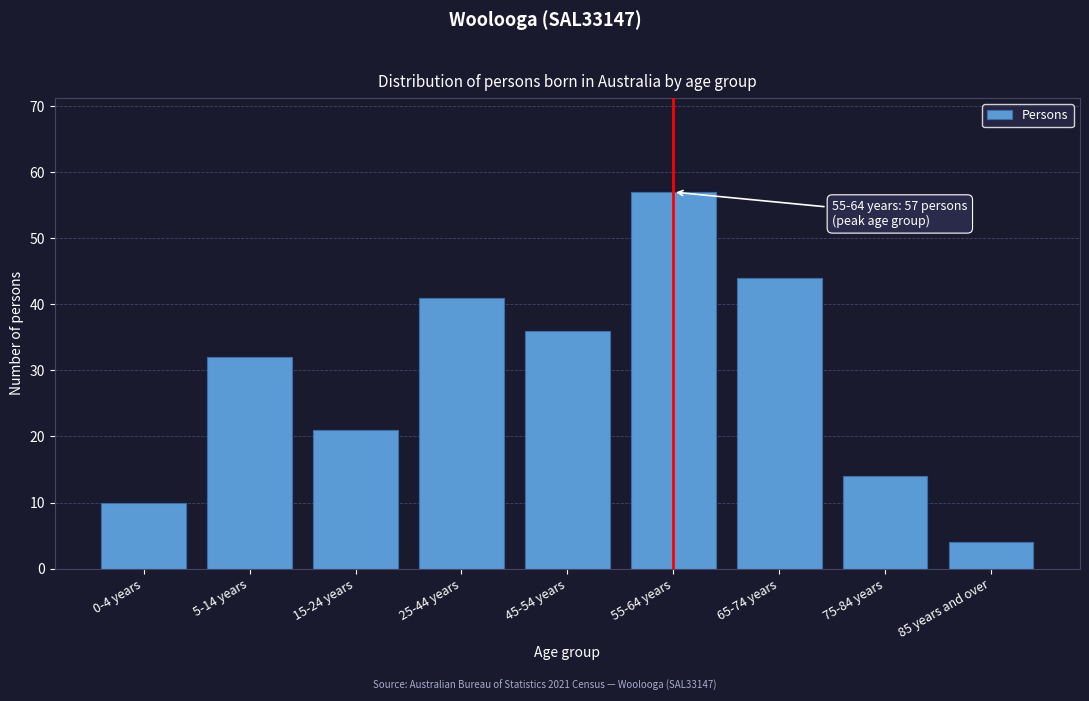

Reading left to right, transcribe all the data shown in this chart.

10	32	21	41	36	57	44	14	4